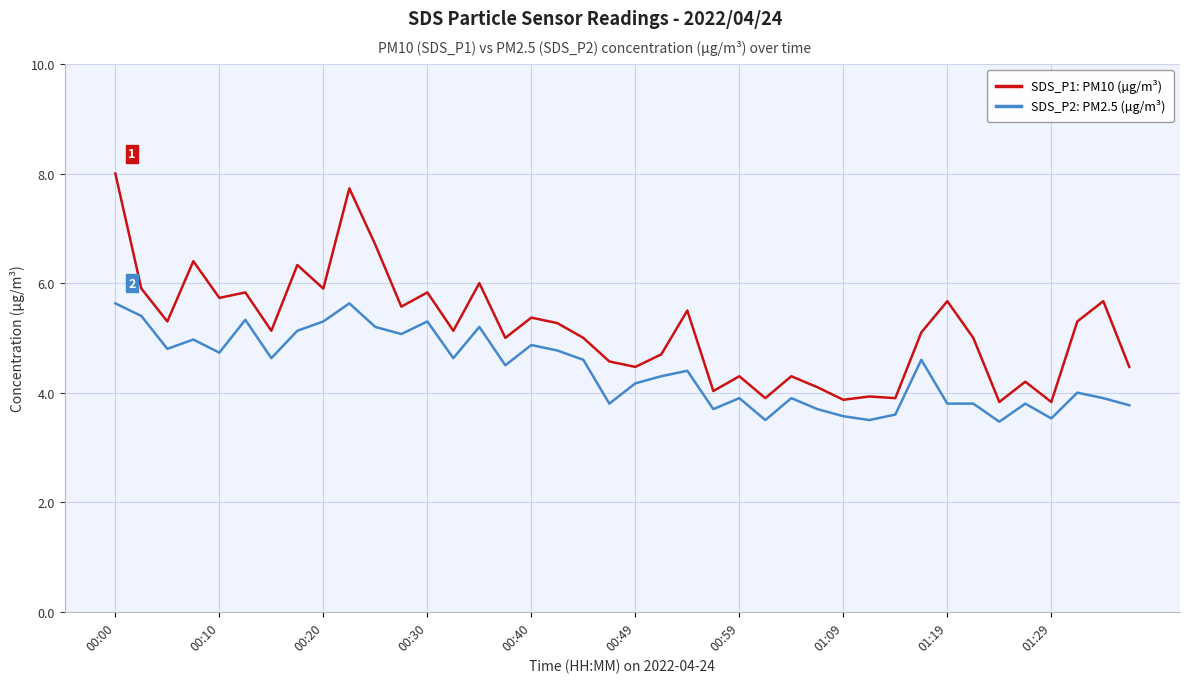

Rank the series by their average value, from highest to lowest.

SDS_P1: PM10 (µg/m³), SDS_P2: PM2.5 (µg/m³)